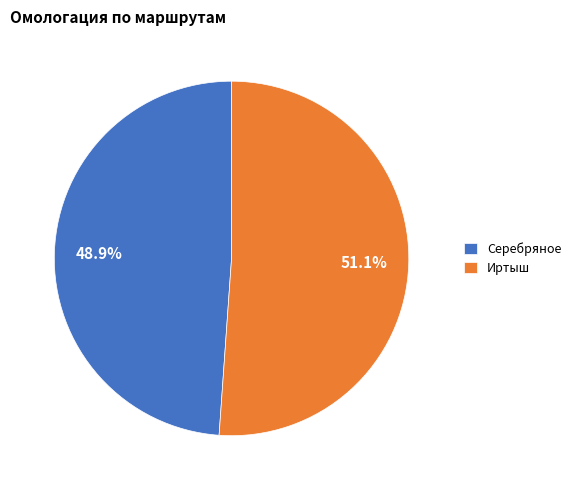

Which category has the biggest portion of the pie?

Иртыш